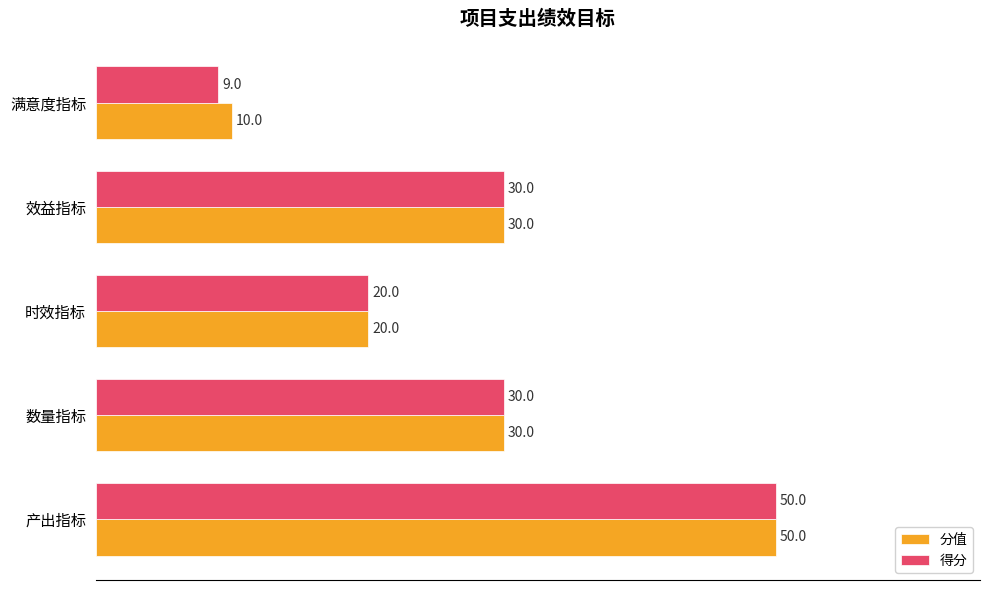

What is the greatest value displayed?

50